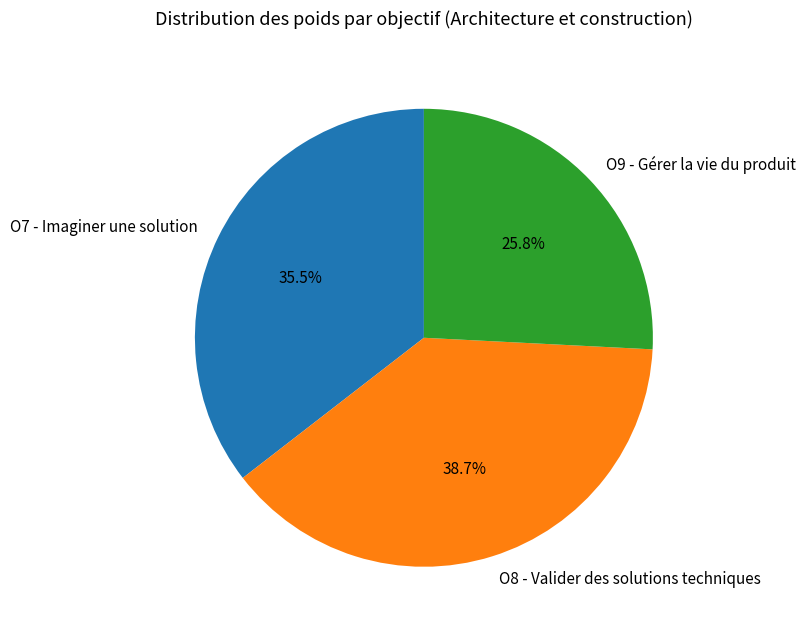

To the nearest percent, what portion does O9 - Gérer la vie du produit represent?

26%